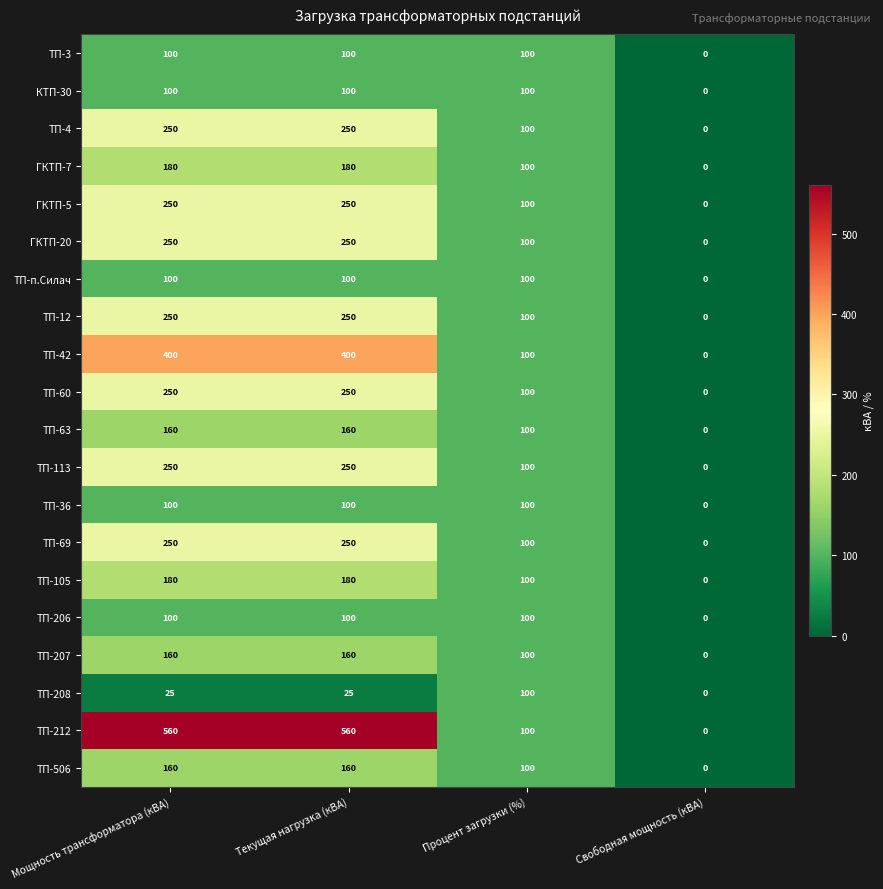

At which label is ТП-4 closest to 125?

Процент загрузки (%)